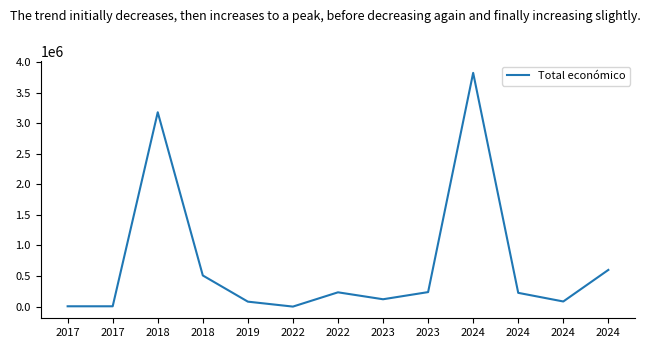

Count the number of data series in this chart.

1